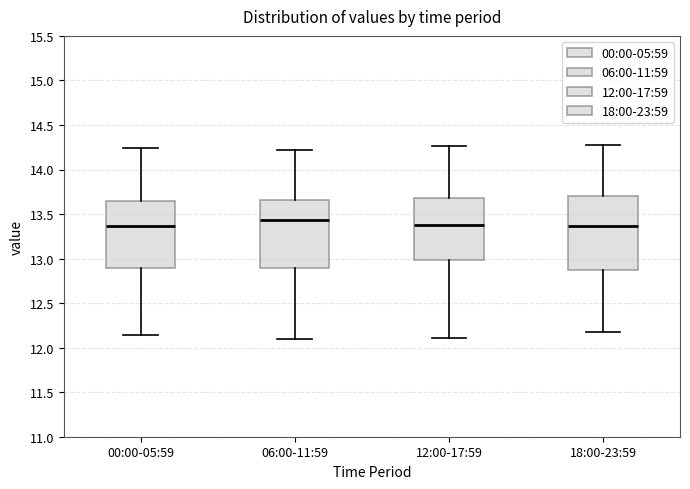

Reading left to right, read every box against the y-axis: the position of its median line, the range the box covers, and the ends of its whiskers. The values are not printed on the chart, so give them approximately, as read against the axis.

00:00-05:59: median 13.35, box 12.90 to 13.65, whiskers 12.15 to 14.25
06:00-11:59: median 13.45, box 12.90 to 13.65, whiskers 12.10 to 14.20
12:00-17:59: median 13.35, box 13.00 to 13.70, whiskers 12.10 to 14.25
18:00-23:59: median 13.35, box 12.90 to 13.70, whiskers 12.20 to 14.25